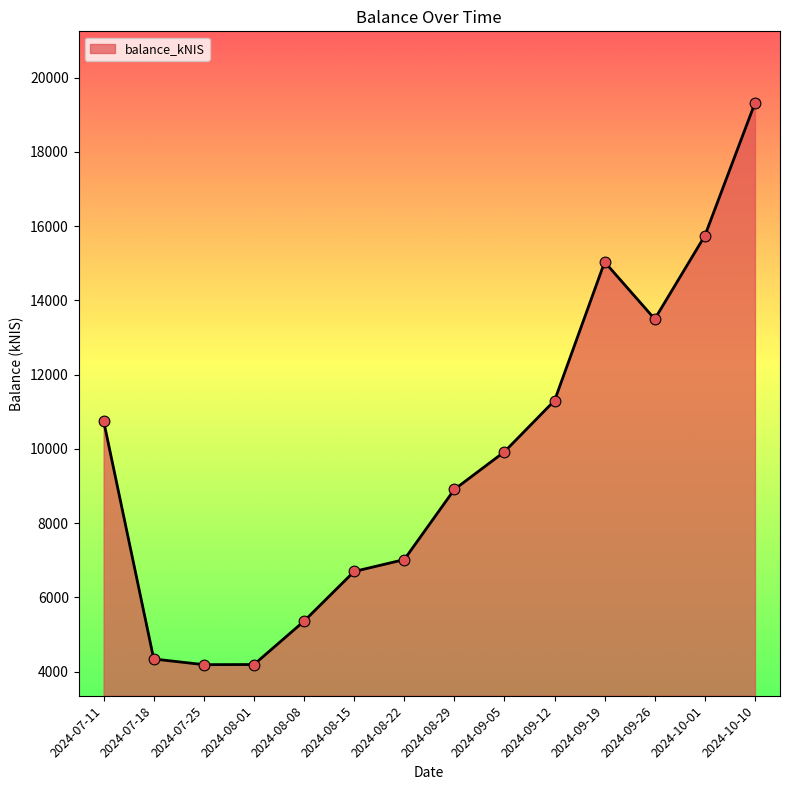

Between 2024-09-19 and 2024-09-05, which is larger?

2024-09-19